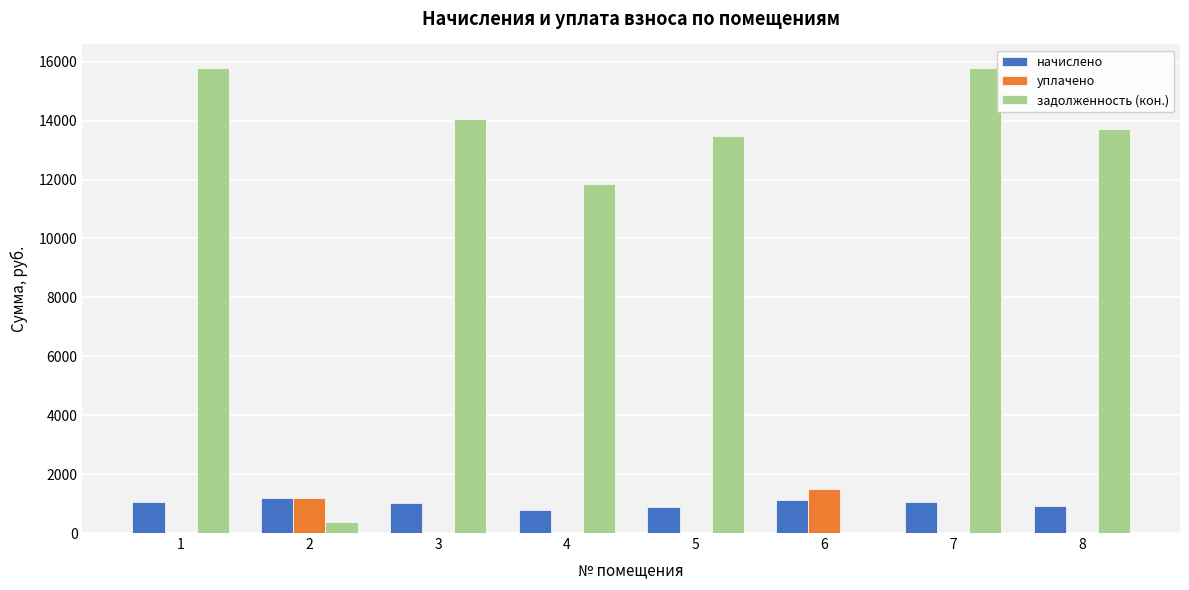

What is the highest value of the задолженность (кон.) series?

15797.3